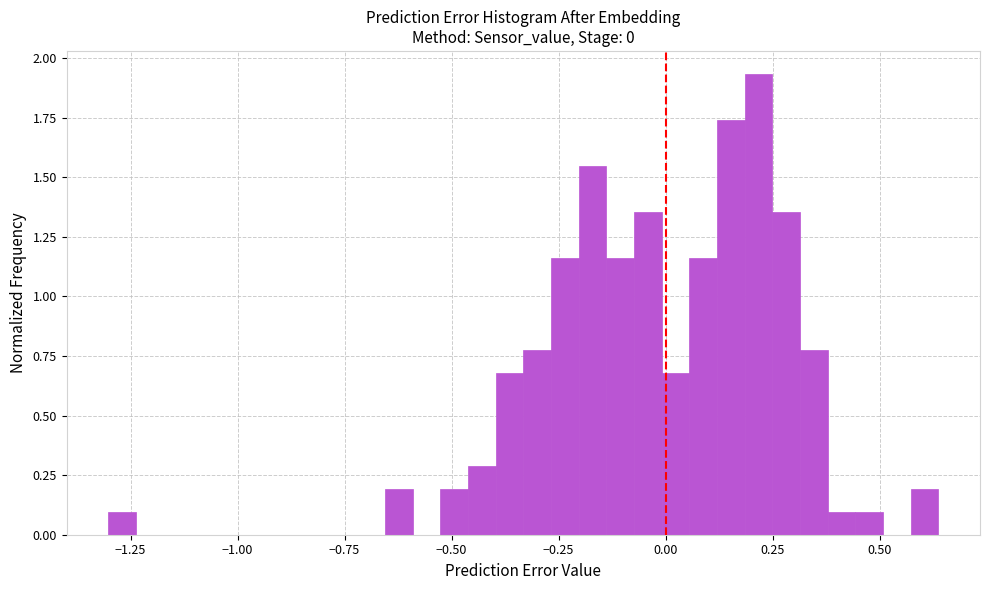

Read against the x-axis, roughly where is the centre of the tallest bar?

0.20